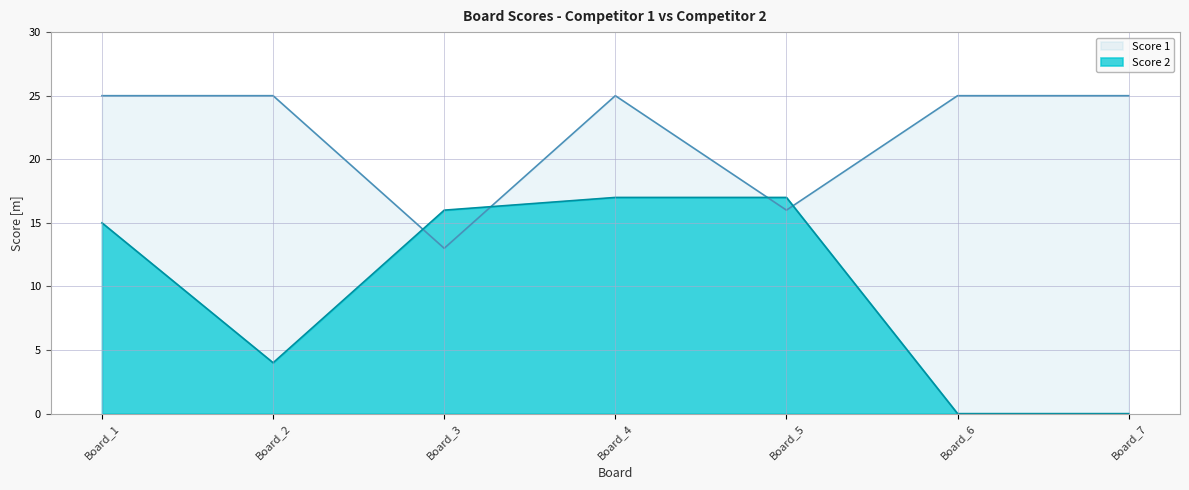

True or false: Score 1 has more than 0 interior local peaks.

True